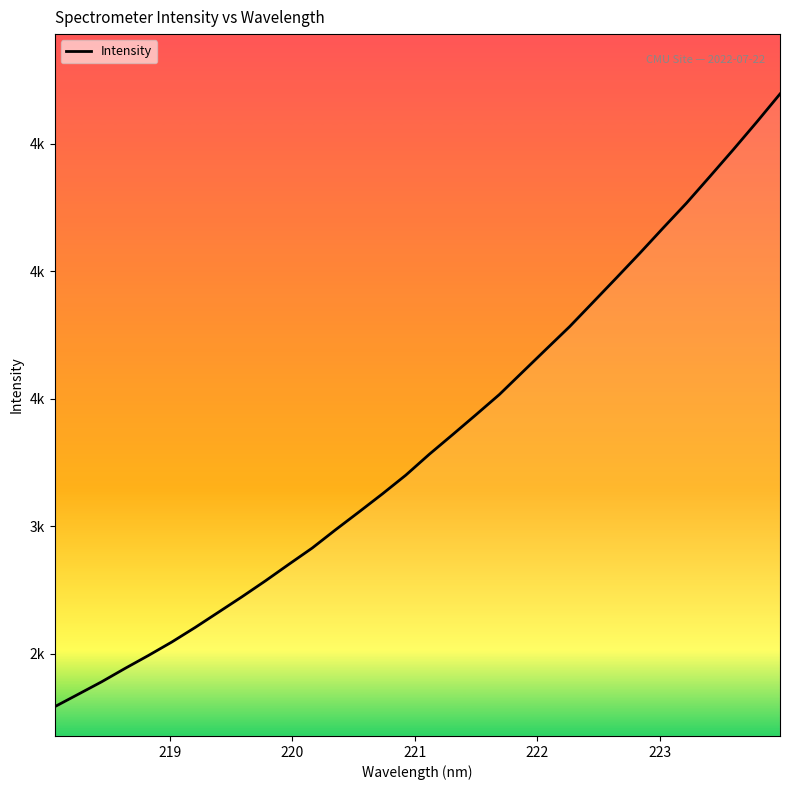

Reading left to right, transcribe all the data shown in this chart.

2292.2	2340.9	2389.8	2442.4	2493.2	2546.1	2603.4	2663.5	2723.8	2786.2	2851.0	2915.0	2986.8	3056.7	3127.5	3201.0	3282.6	3359.8	3438.1	3517.3	3606.3	3695.1	3783.4	3878.8	3974.5	4071.2	4170.5	4268.2	4372.4	4477.7	4585.5	4696.3